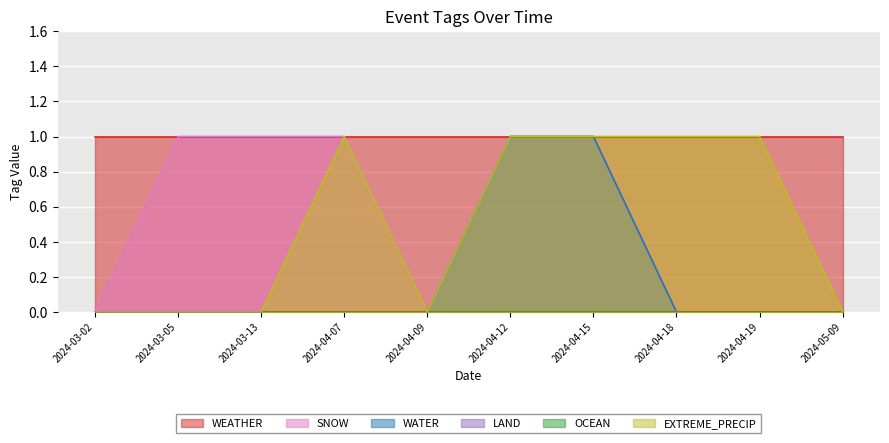

How many SNOW values are between 0 and 1?

10